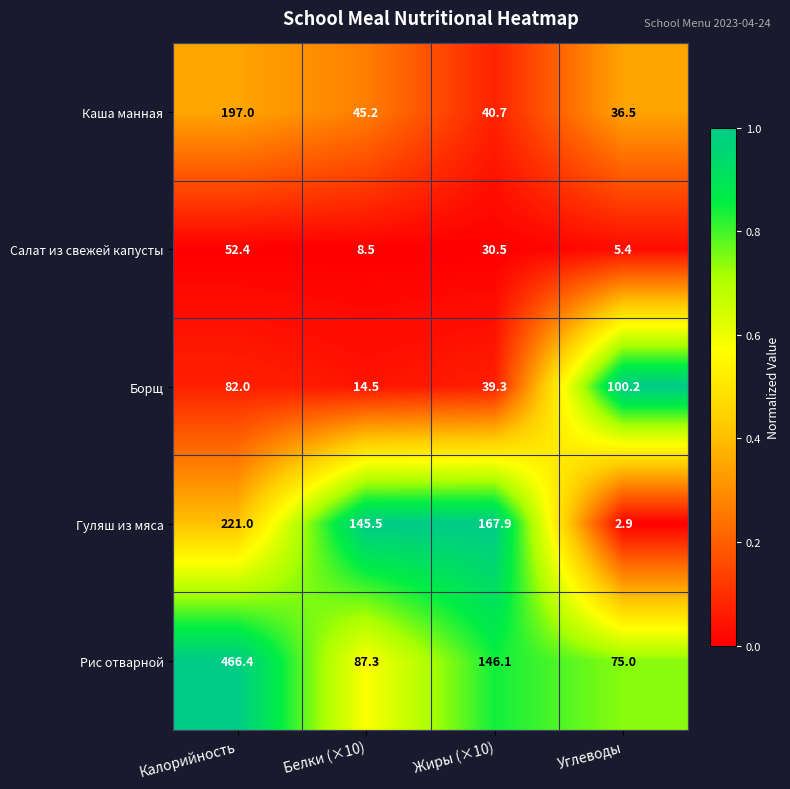

Reading left to right, what are all the values shown in this chart?

Каша манная: 197.0	45.2	40.7	36.5
Салат из свежей капусты: 52.4	8.5	30.5	5.4
Борщ: 82.0	14.5	39.3	100.2
Гуляш из мяса: 221.0	145.5	167.9	2.9
Рис отварной: 466.4	87.3	146.1	75.0